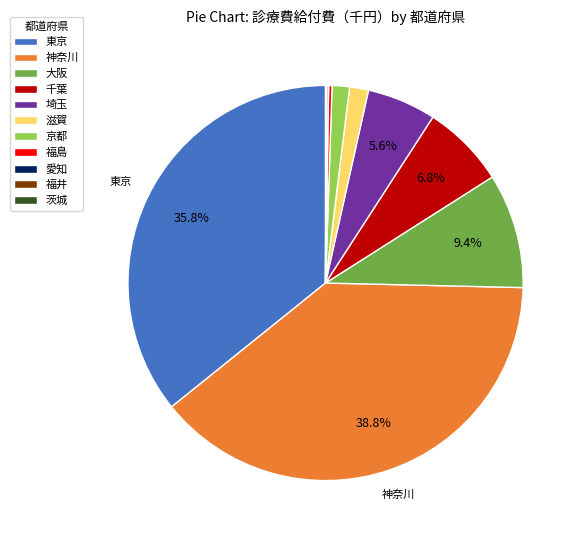

To the nearest percent, what percentage of the pie is 千葉?

7%